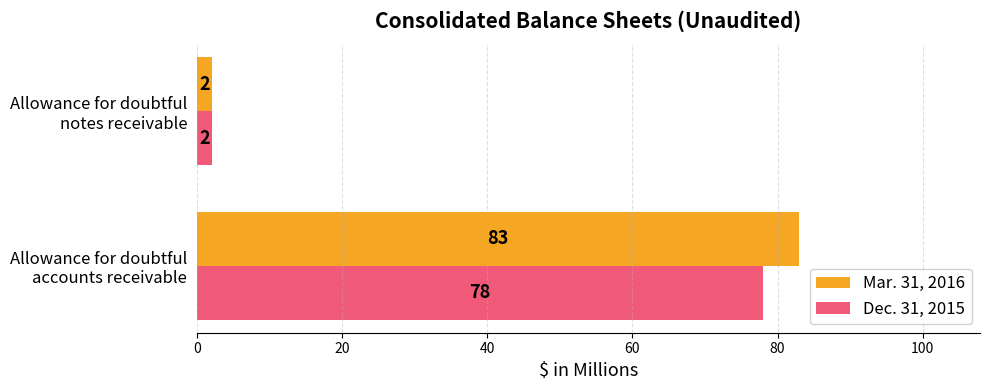

List the series in order of their overall mean, highest first.

Mar. 31, 2016, Dec. 31, 2015